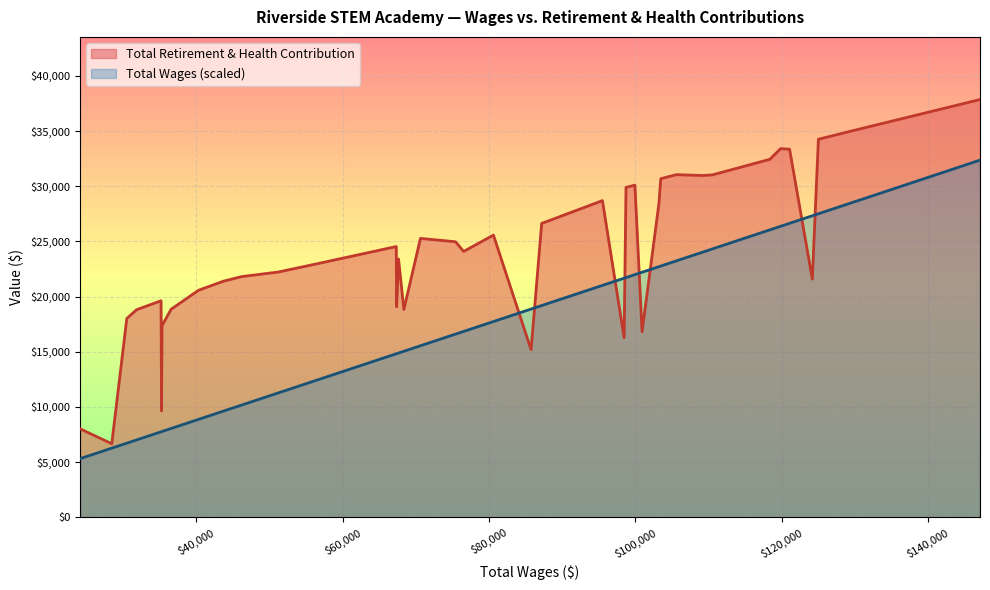

Rank the series by their maximum value, from highest to lowest.

Total Retirement & Health Contribution, Total Wages (scaled)